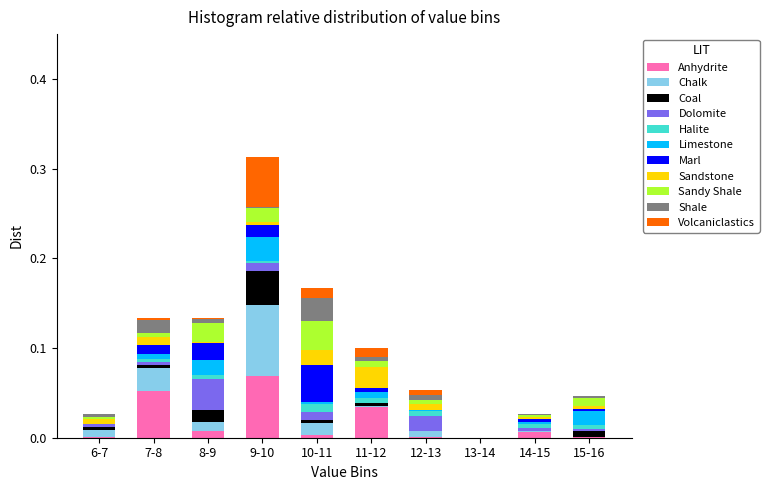

Which category has the highest value in the Anhydrite series?

9-10